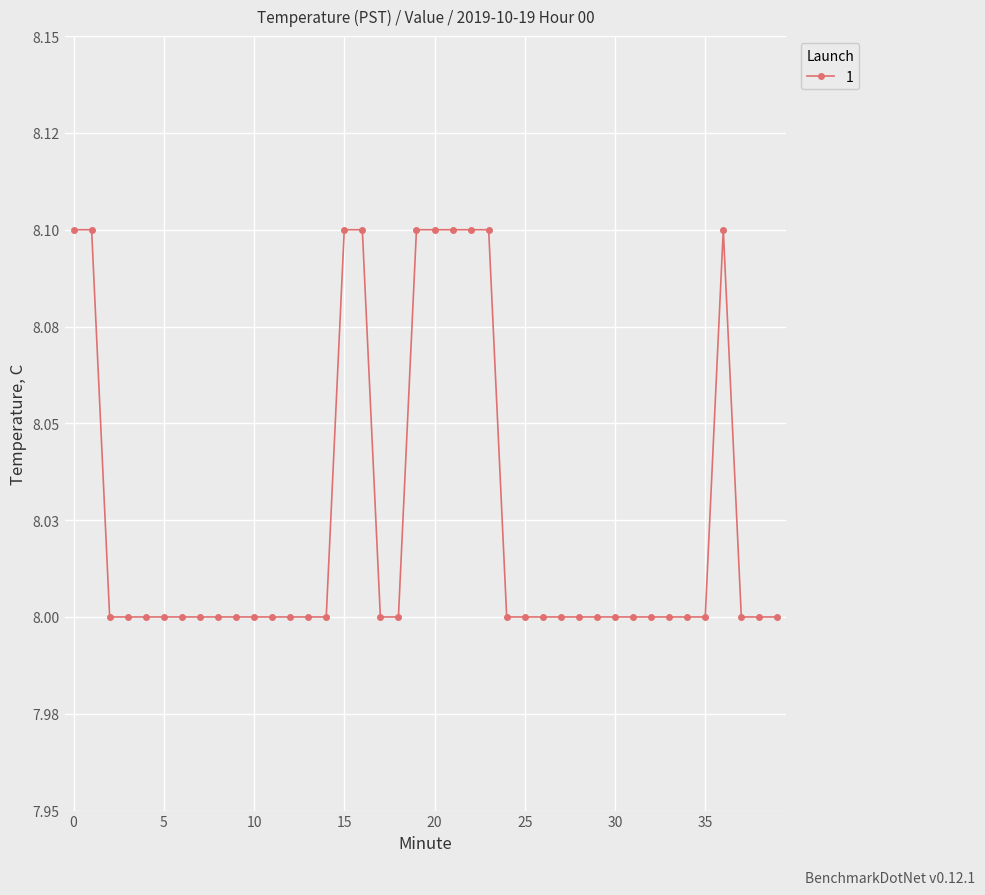

Reading left to right, extract all data points from this chart.

0=8.1	1=8.1	2=8.0	3=8.0	4=8.0	5=8.0	6=8.0	7=8.0	8=8.0	9=8.0	10=8.0	11=8.0	12=8.0	13=8.0	14=8.0	15=8.1	16=8.1	17=8.0	18=8.0	19=8.1	20=8.1	21=8.1	22=8.1	23=8.1	24=8.0	25=8.0	26=8.0	27=8.0	28=8.0	29=8.0	30=8.0	31=8.0	32=8.0	33=8.0	34=8.0	35=8.0	36=8.1	37=8.0	38=8.0	39=8.0